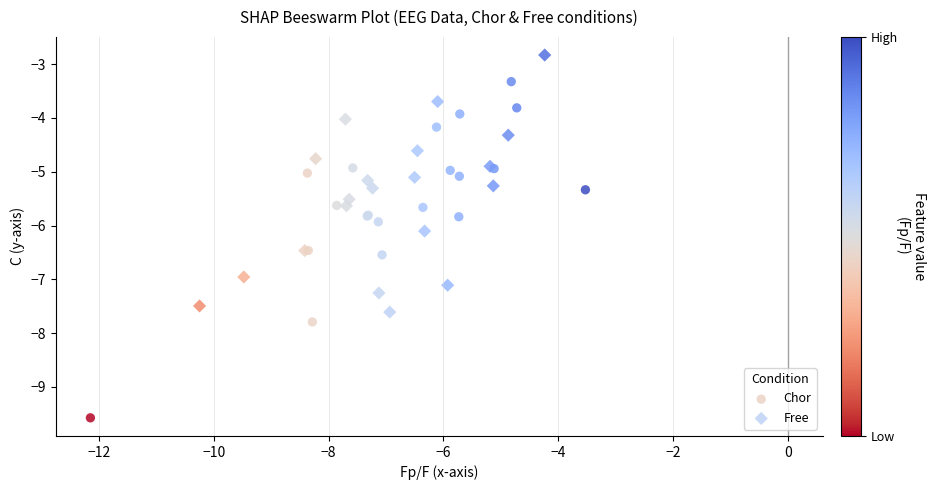

What are all the series names shown in the legend?

Chor, Free